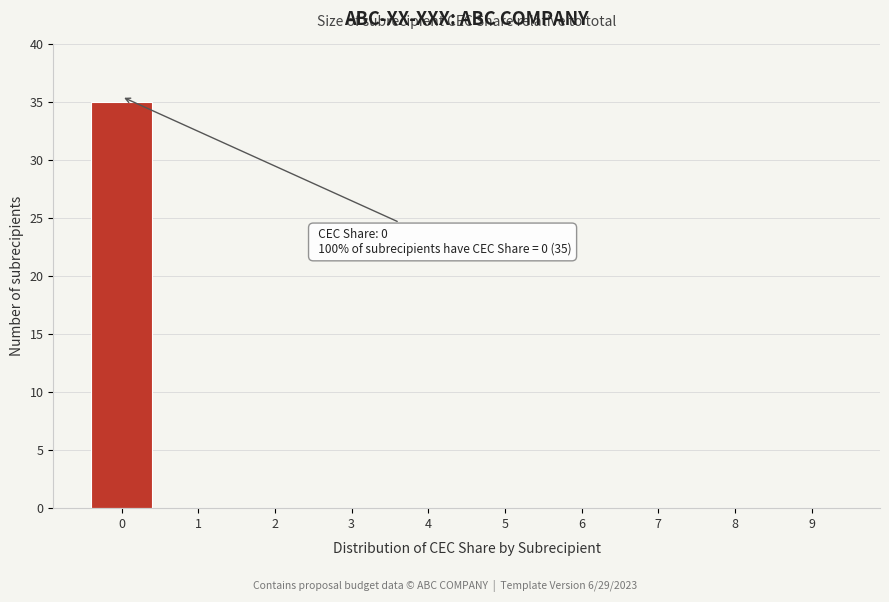

Reading left to right, extract all data points from this chart.

0=35	1=0	2=0	3=0	4=0	5=0	6=0	7=0	8=0	9=0